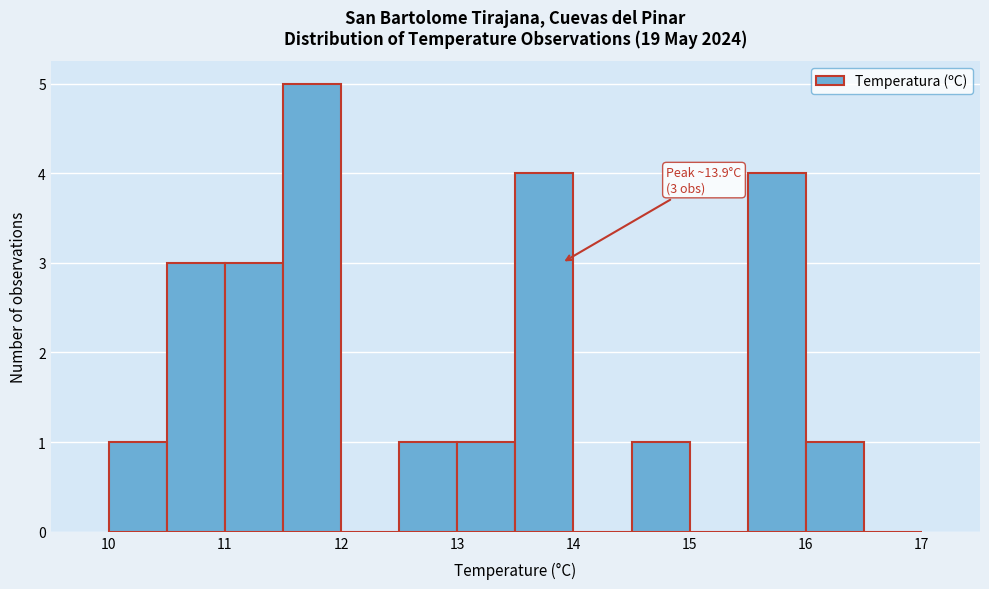

Over which range of the x-axis is the bar tallest?

11.5 to 12.0